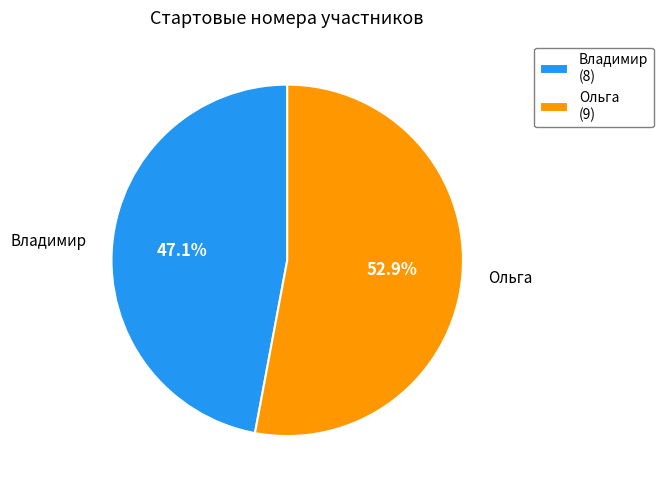

Does Ольга represent more than half of the total?

Yes